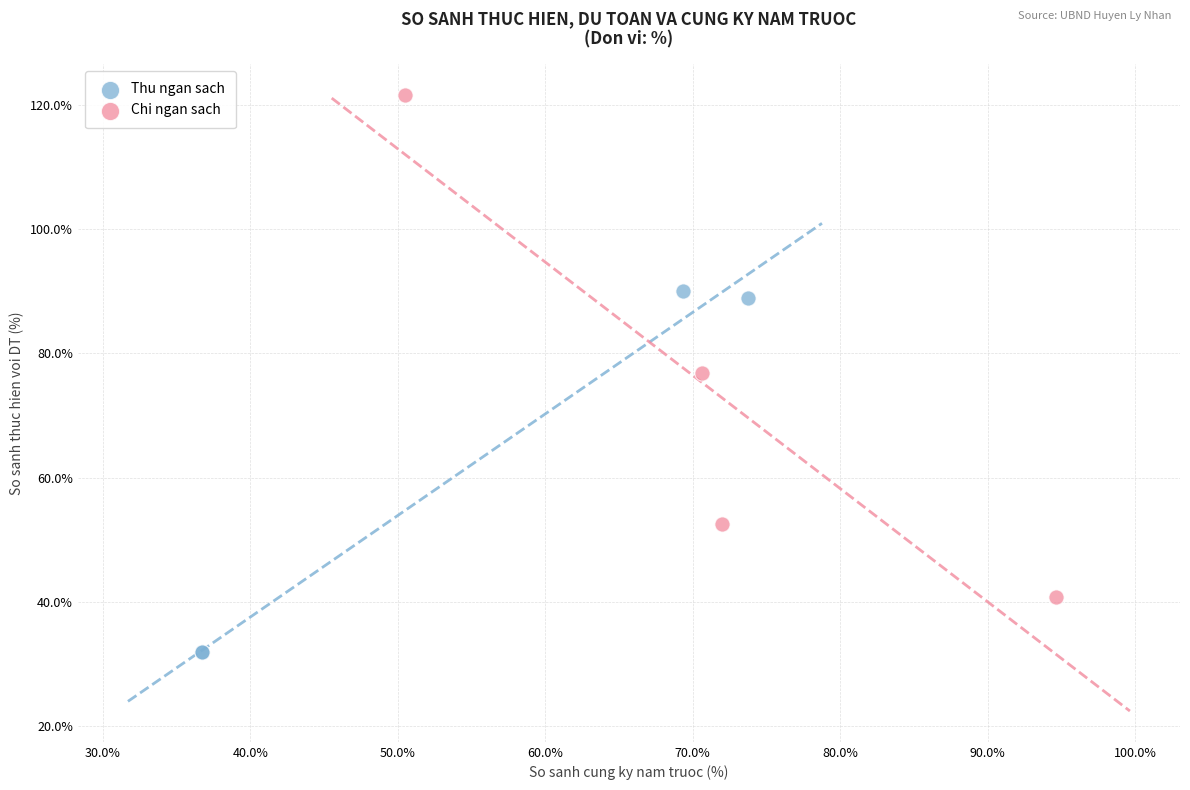

Which series reaches the minimum Y coordinate?

Thu ngan sach